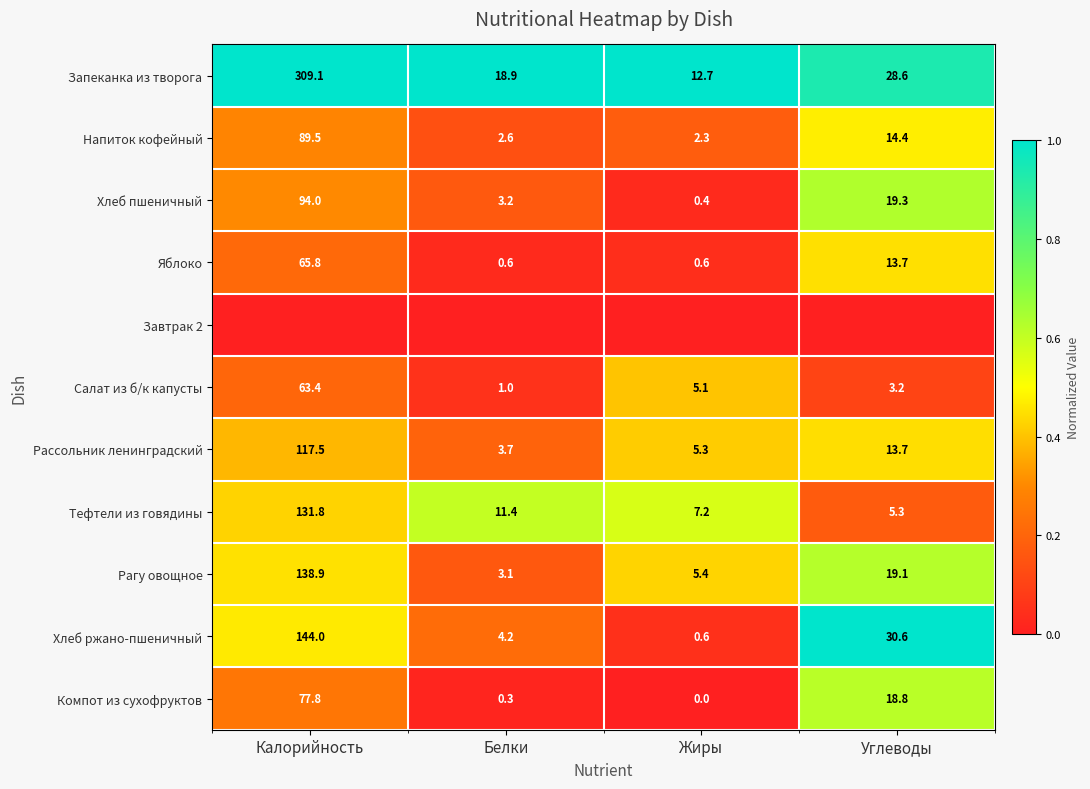

Is the value of Хлеб пшеничный at Жиры greater than the value of Яблоко at Калорийность?

No